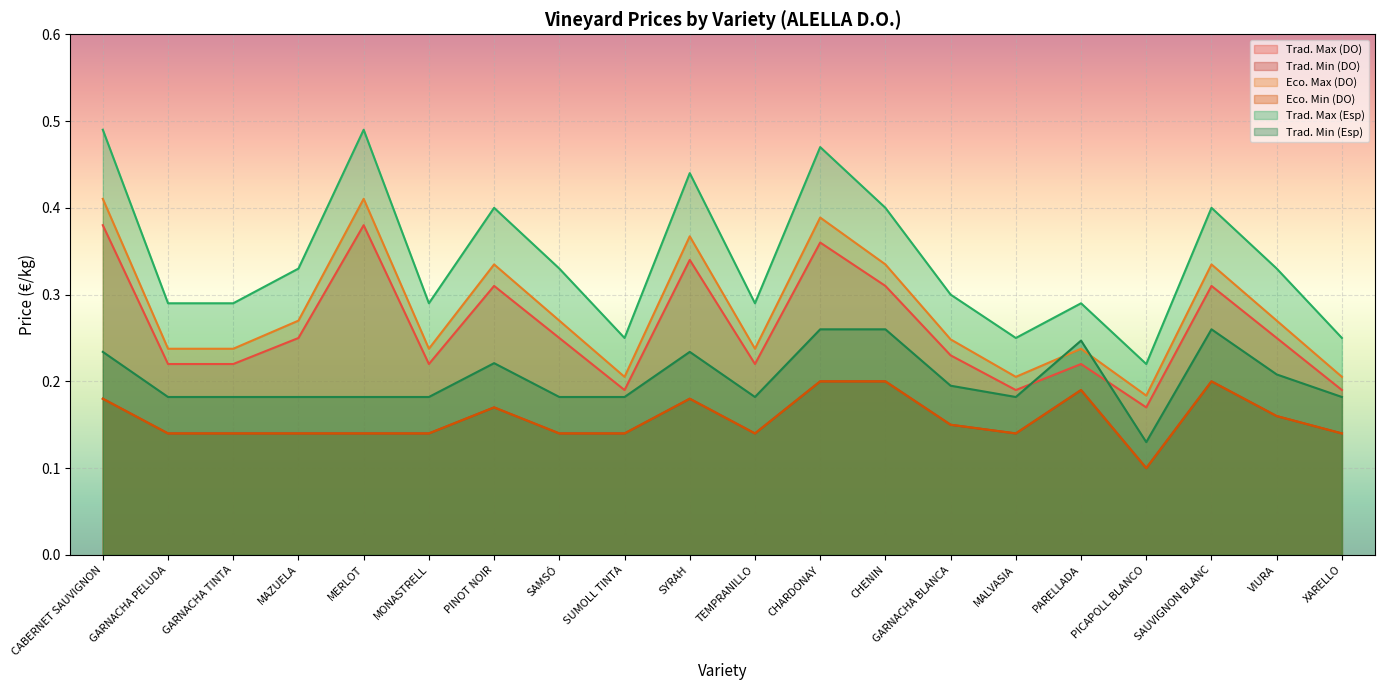

How many data points does each series have?

20